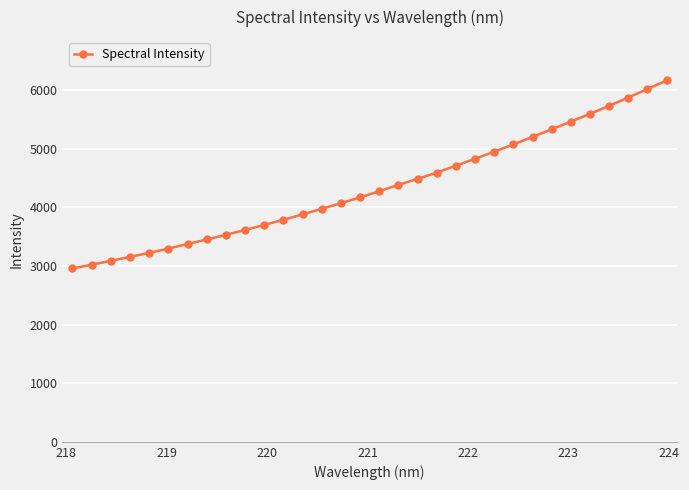

What is the value of the 28th point from the left?

5595.3